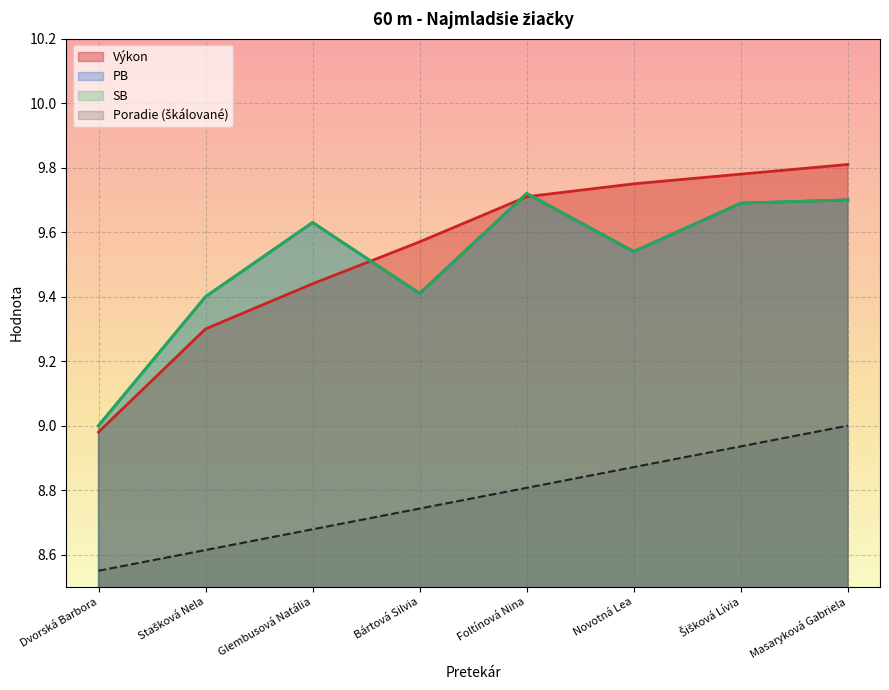

What is the difference between the highest and lowest values at Dvorská Barbora?

0.4